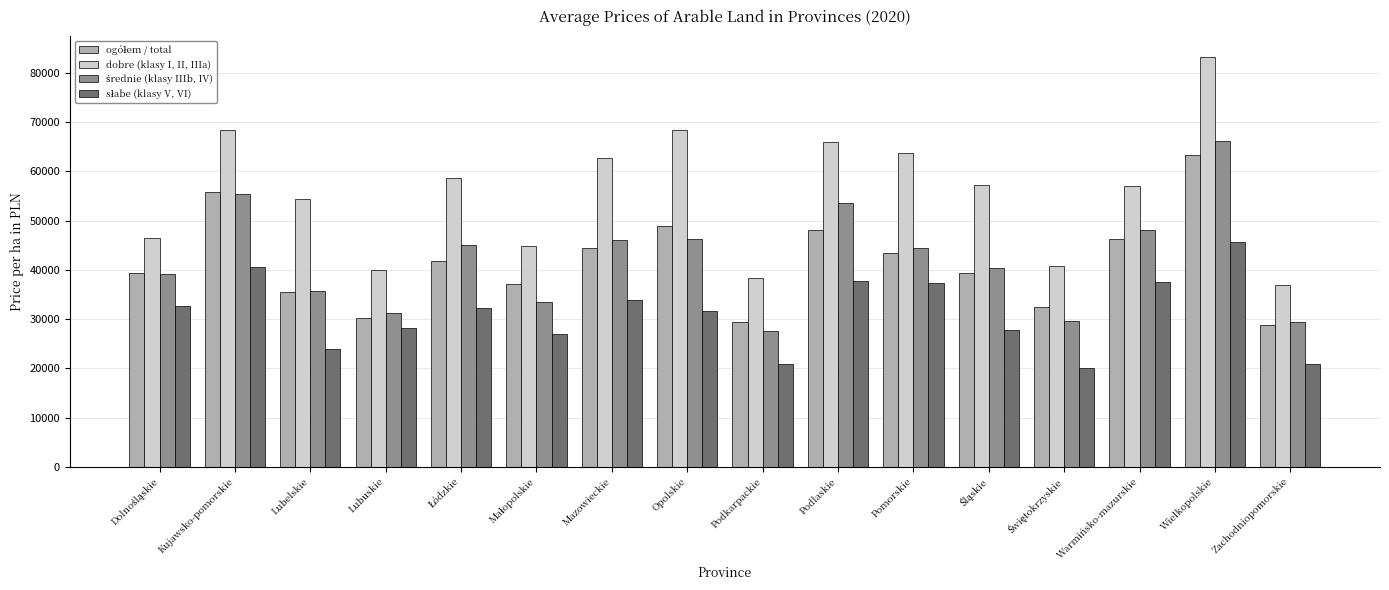

How many distinct data groups are displayed?

4